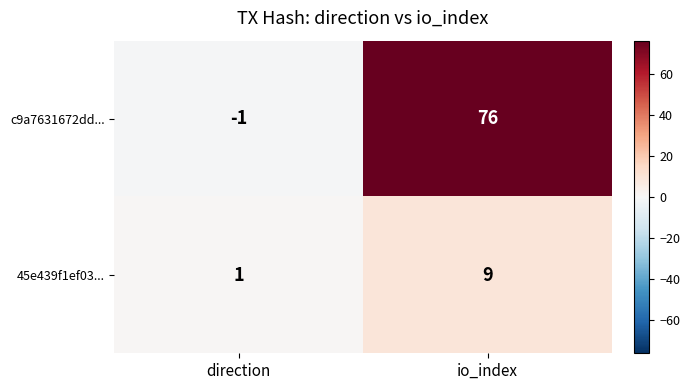

The value of c9a7631672dd... at io_index is 48. True or false?

False